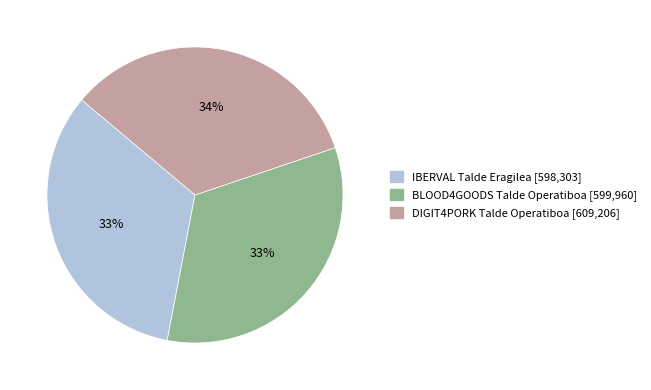

Which has a higher value, DIGIT4PORK Talde Operatiboa or BLOOD4GOODS Talde Operatiboa?

DIGIT4PORK Talde Operatiboa